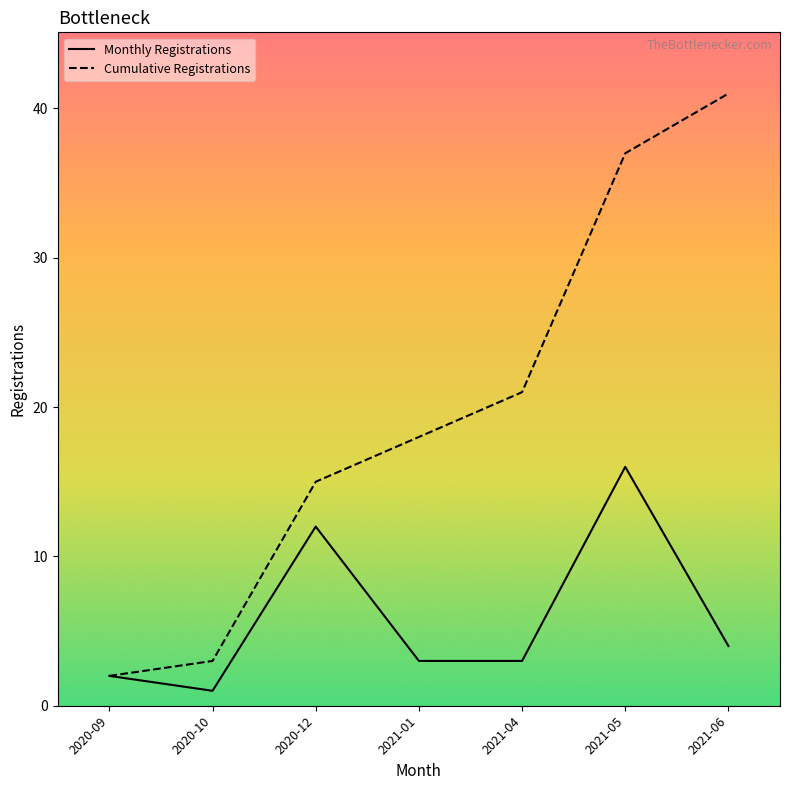

The Monthly Registrations series shows 22 at 2021-05. True or false?

False